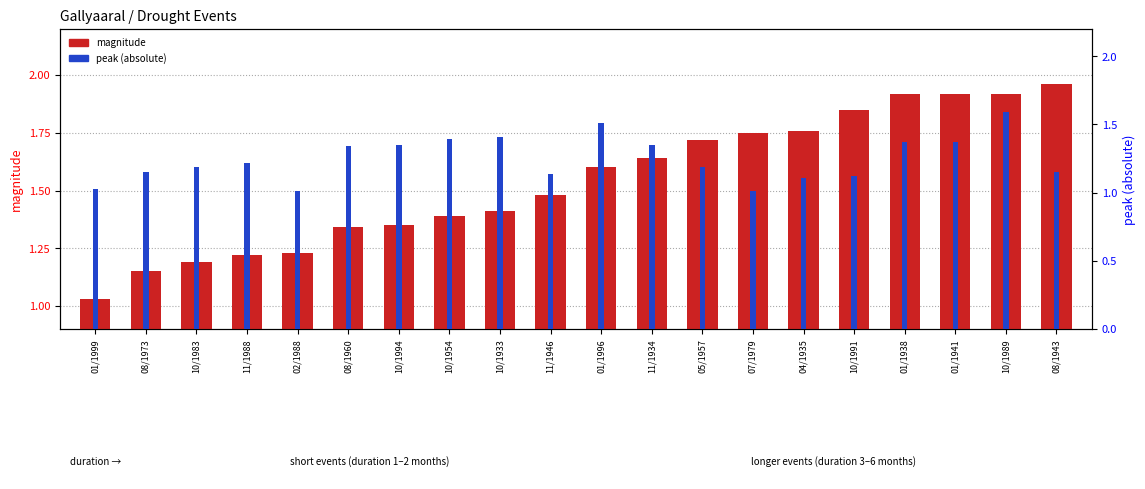

Where is magnitude nearest to the value 1?

01/1999